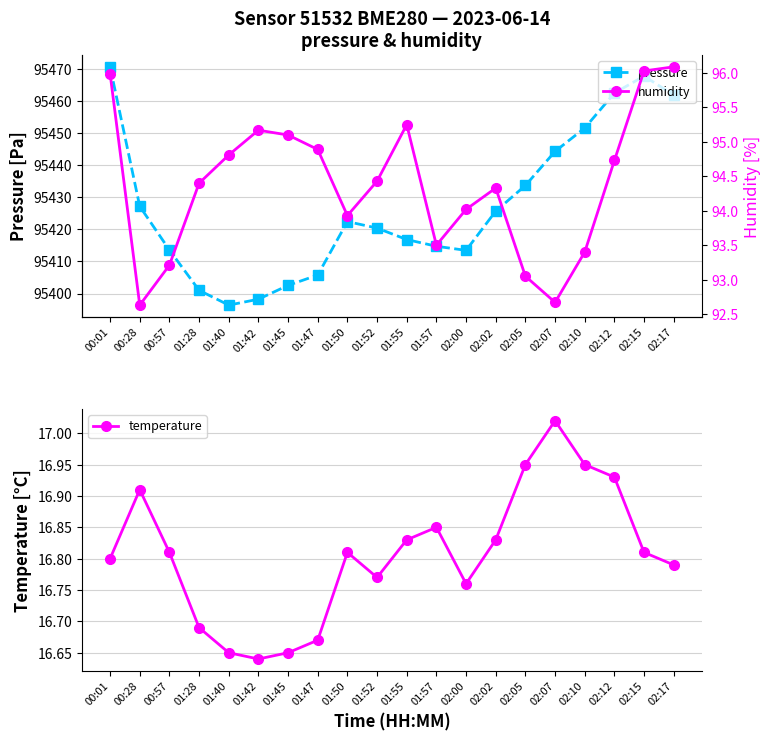

Is it true that humidity equals 92.7 at 02:07?

True